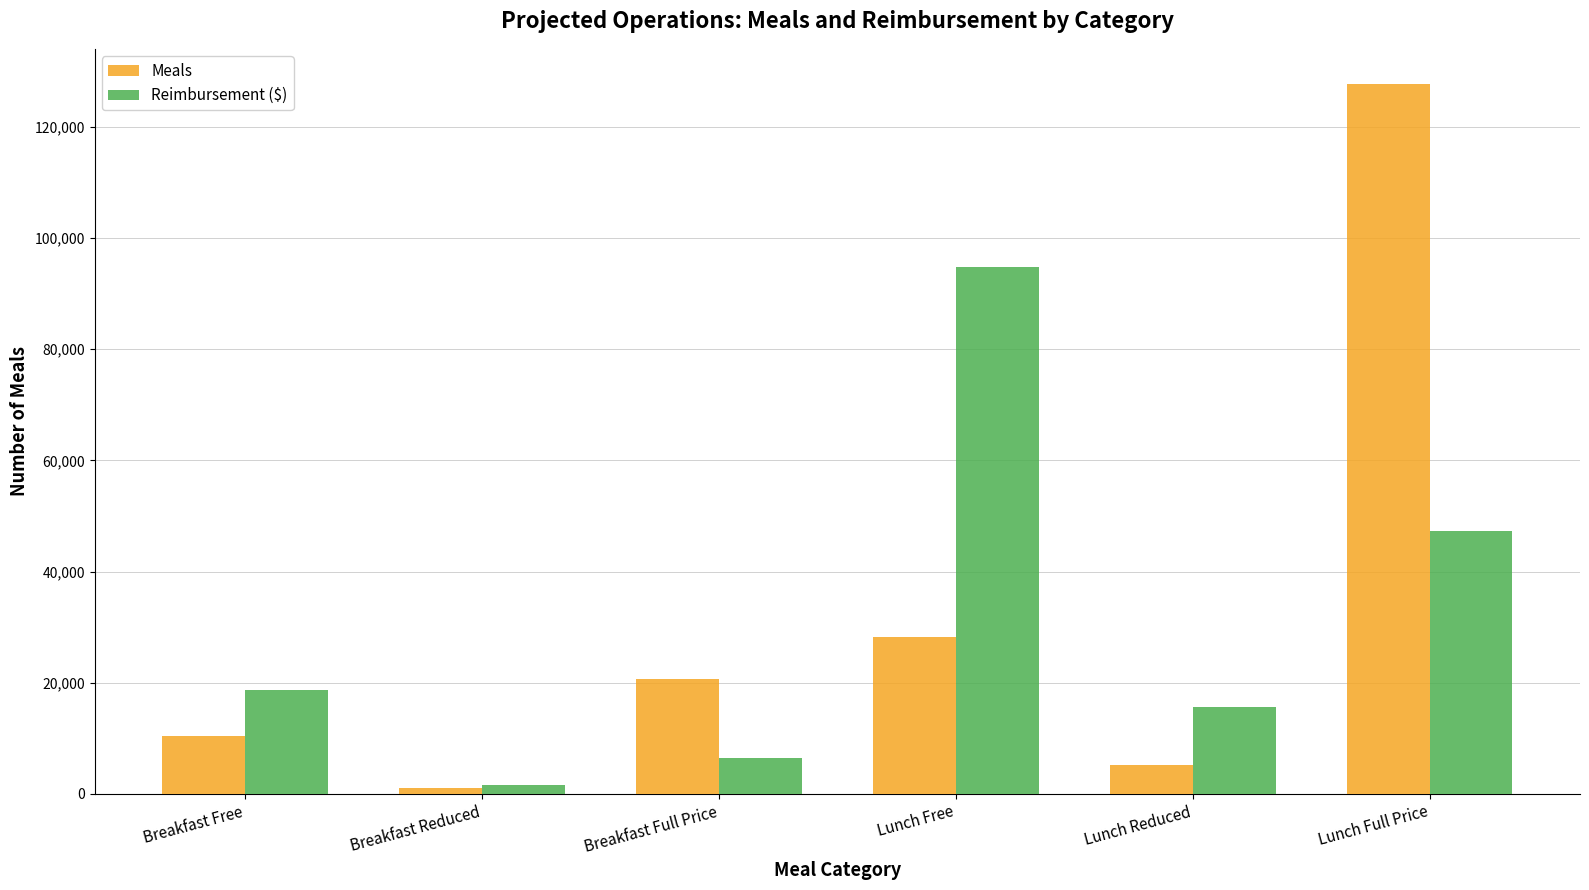

What is the value of the Meals bar at the 5th from the left?

5282.0